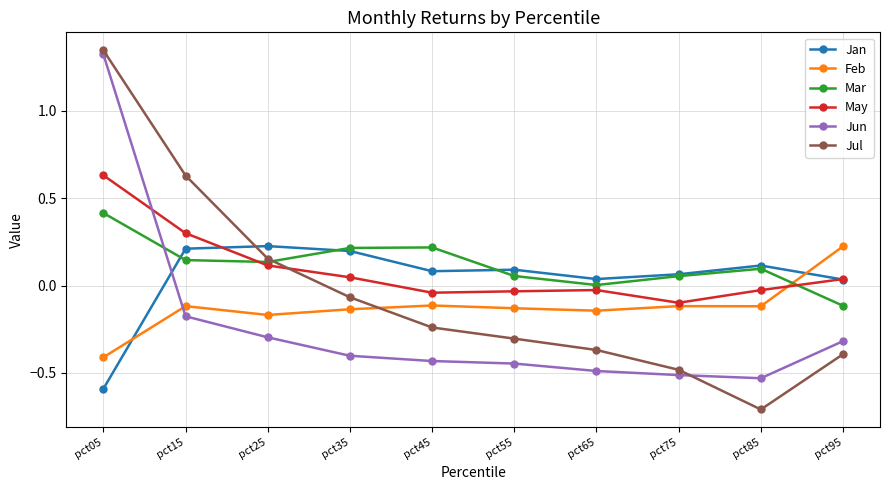

What is the difference between the Jul values at pct55 and pct05?

1.7